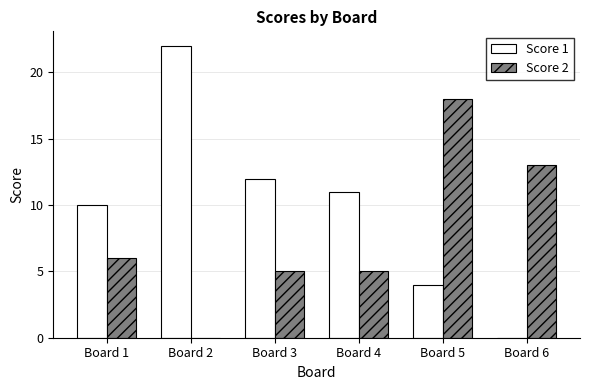

What is the spread (max minus min) of values at Board 4?

6